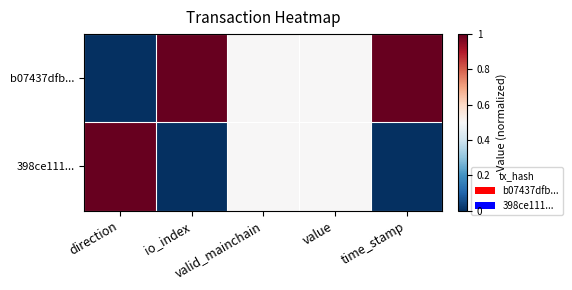

At which category does the chart reach its minimum across all series?

direction